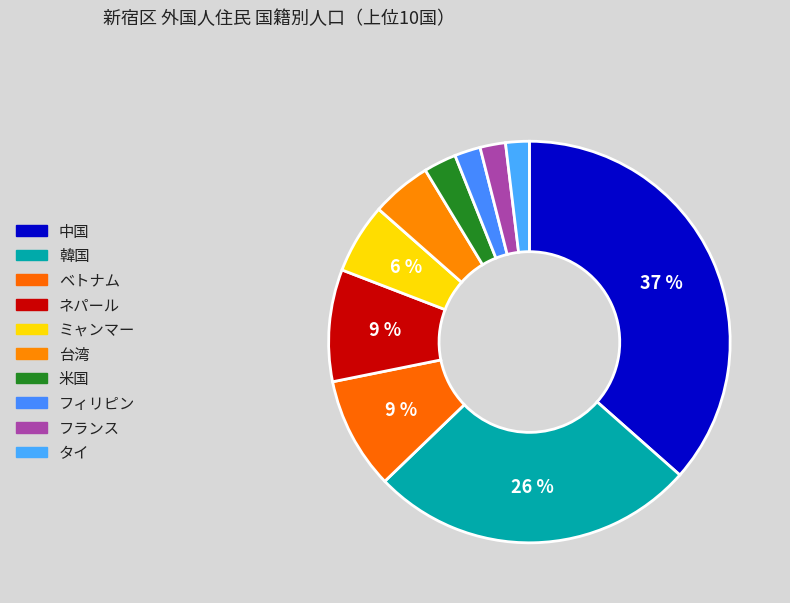

Count the number of slices in the pie.

10